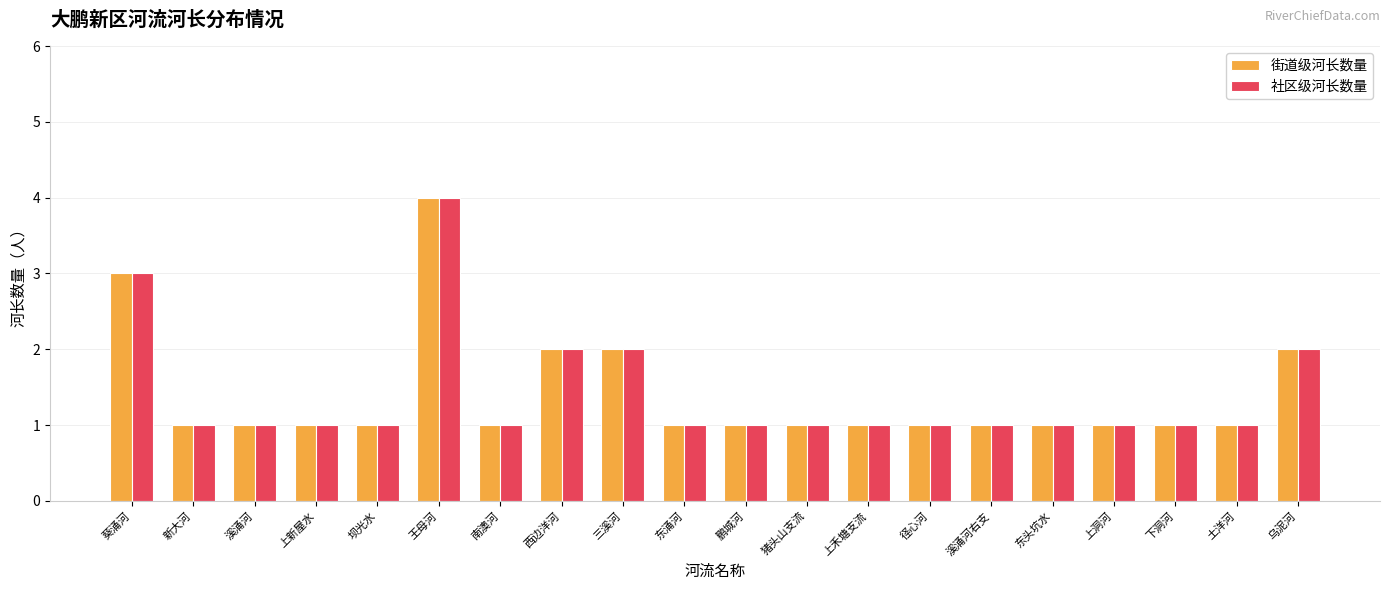

What are all the series names shown in the legend?

街道级河长数量, 社区级河长数量